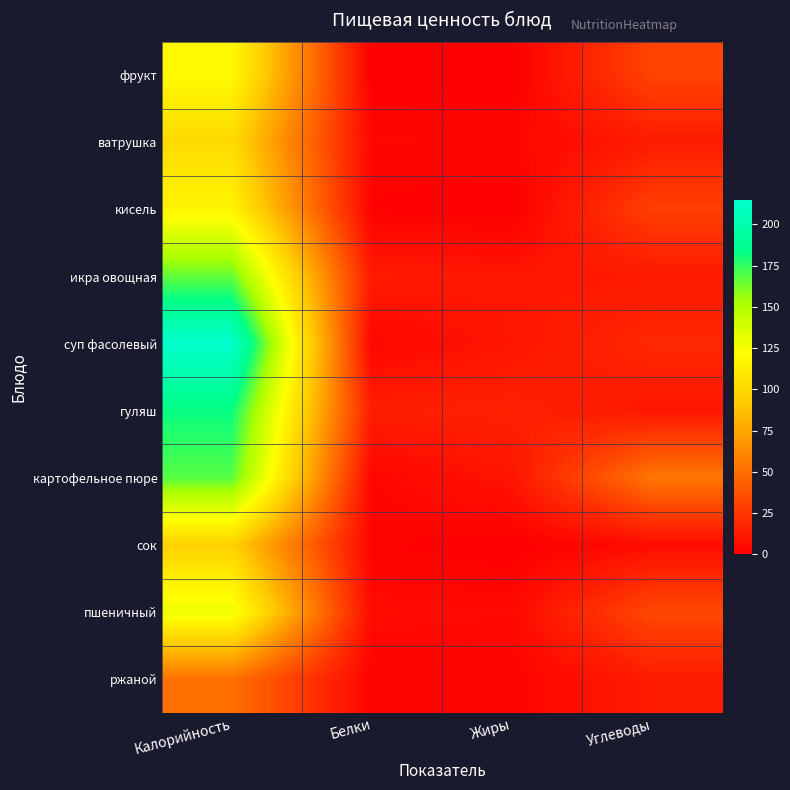

Reading left to right, extract all data points from this chart.

фрукт: Калорийность=119.7	Белки=0.0	Жиры=0.1	Углеводы=30.7
ватрушка: Калорийность=101.0	Белки=3.6	Жиры=3.1	Углеводы=13.0
кисель: Калорийность=116.2	Белки=1.4	Жиры=0.0	Углеводы=29.0
икра овощная: Калорийность=165.9	Белки=12.4	Жиры=10.5	Углеводы=12.0
суп фасолевый: Калорийность=214.6	Белки=3.6	Жиры=10.2	Углеводы=18.4
гуляш: Калорийность=182.6	Белки=13.9	Жиры=15.6	Углеводы=10.7
картофельное пюре: Калорийность=168.0	Белки=3.3	Жиры=9.6	Углеводы=53.9
сок: Калорийность=96.0	Белки=2.0	Жиры=0.2	Углеводы=5.8
пшеничный: Калорийность=128.8	Белки=5.3	Жиры=4.4	Углеводы=32.9
ржаной: Калорийность=51.0	Белки=2.0	Жиры=1.9	Углеводы=12.9